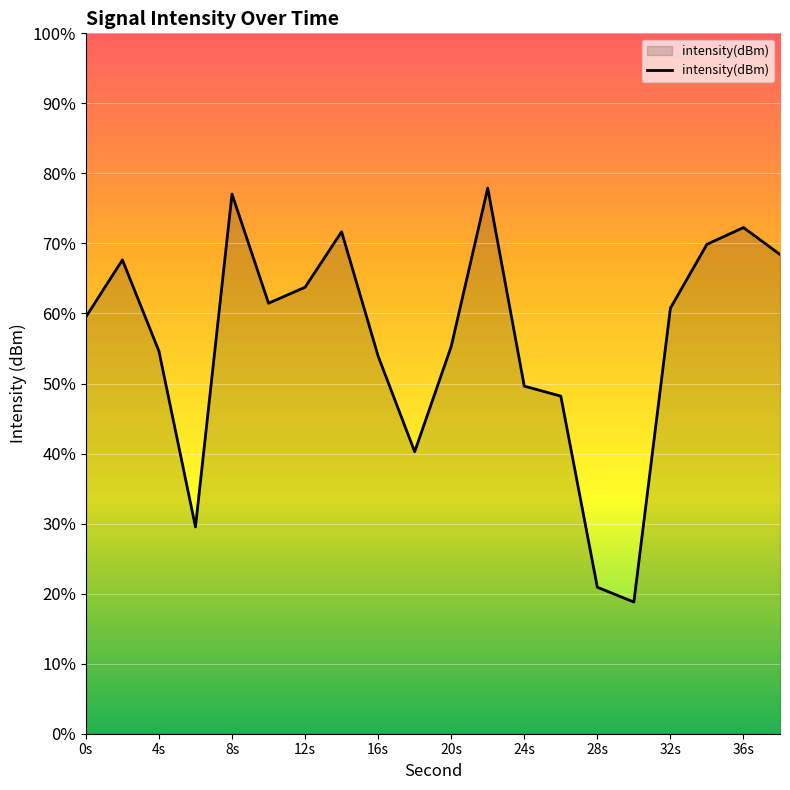

Does the chart display data point markers on the line(s)?

No